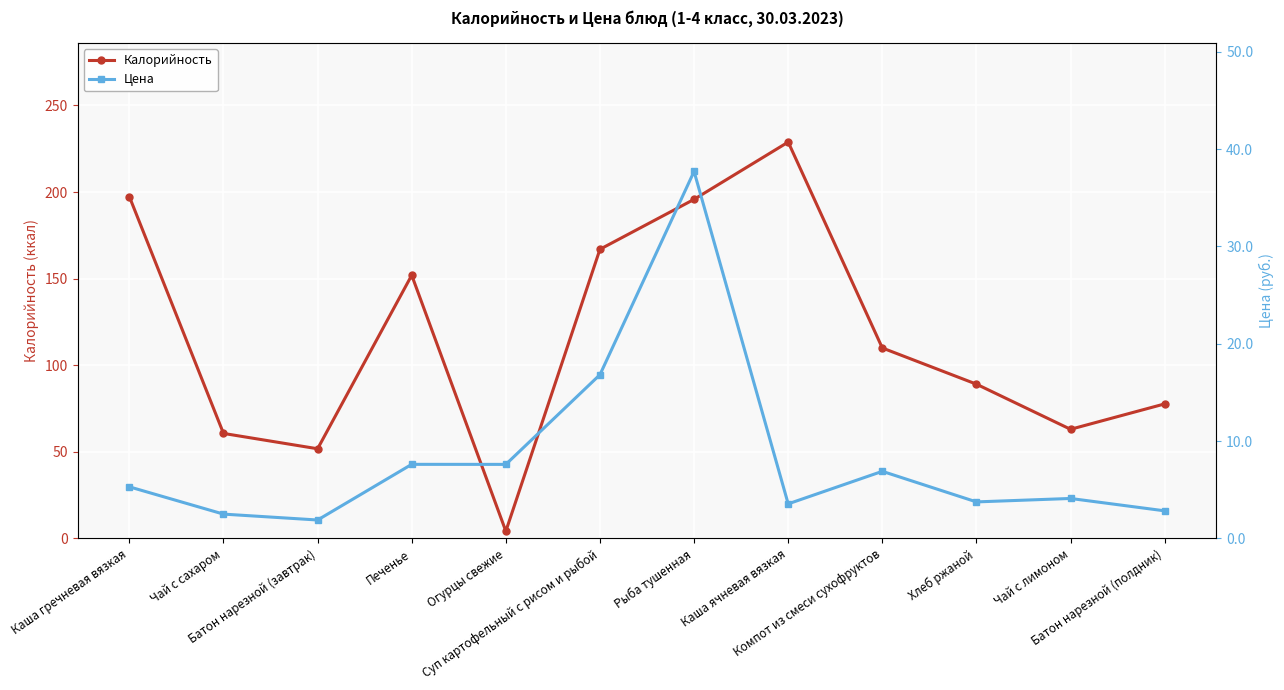

True or false: Калорийность has more than 0 points higher than both neighbors.

True